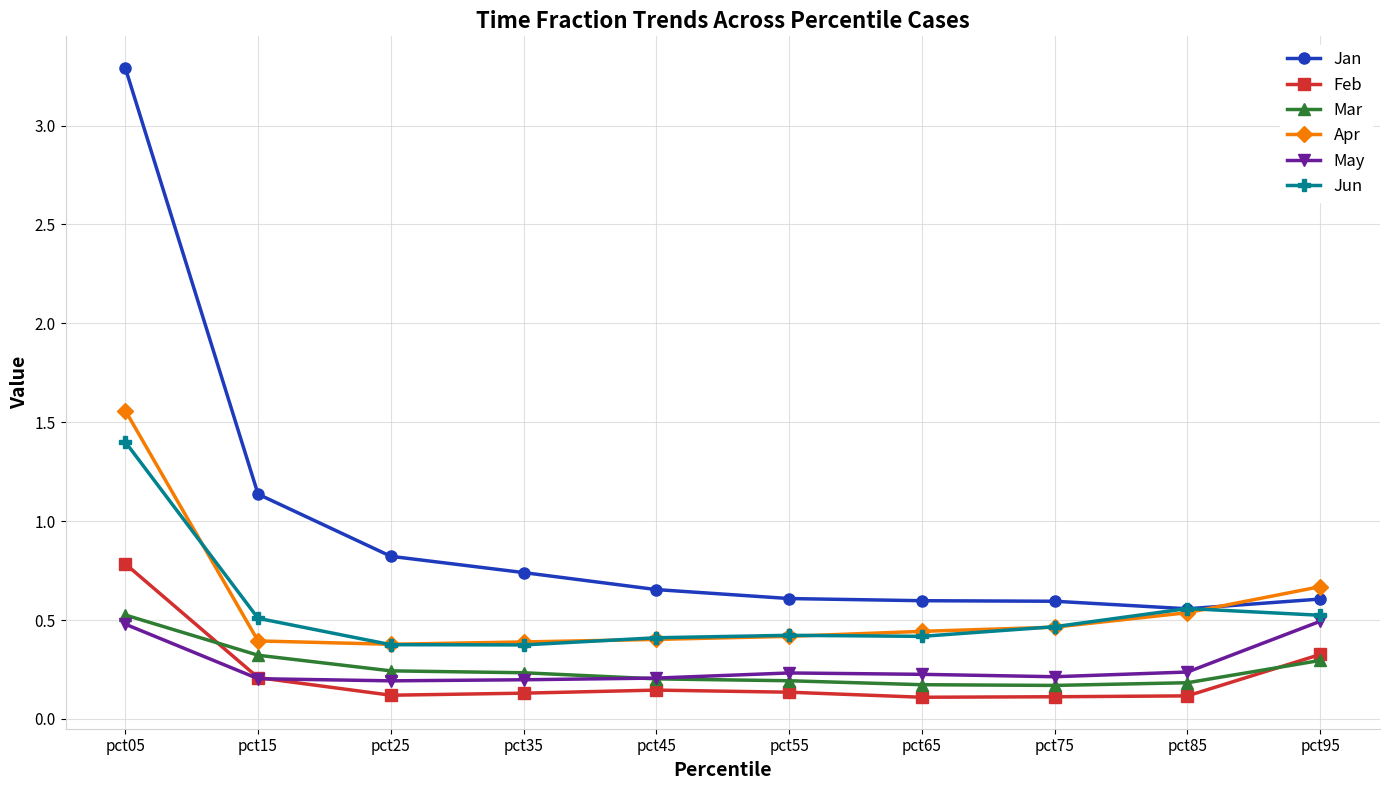

True or false: Feb and Jan intersect in this chart.

False